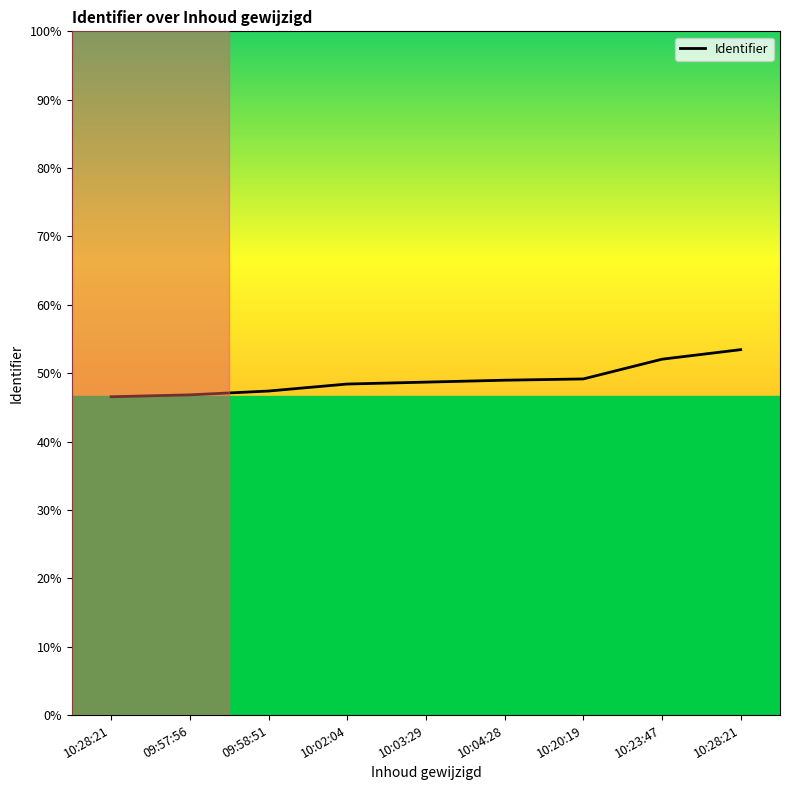

What is the sum of the values at 10:20:19 and 10:28:21?

2108614